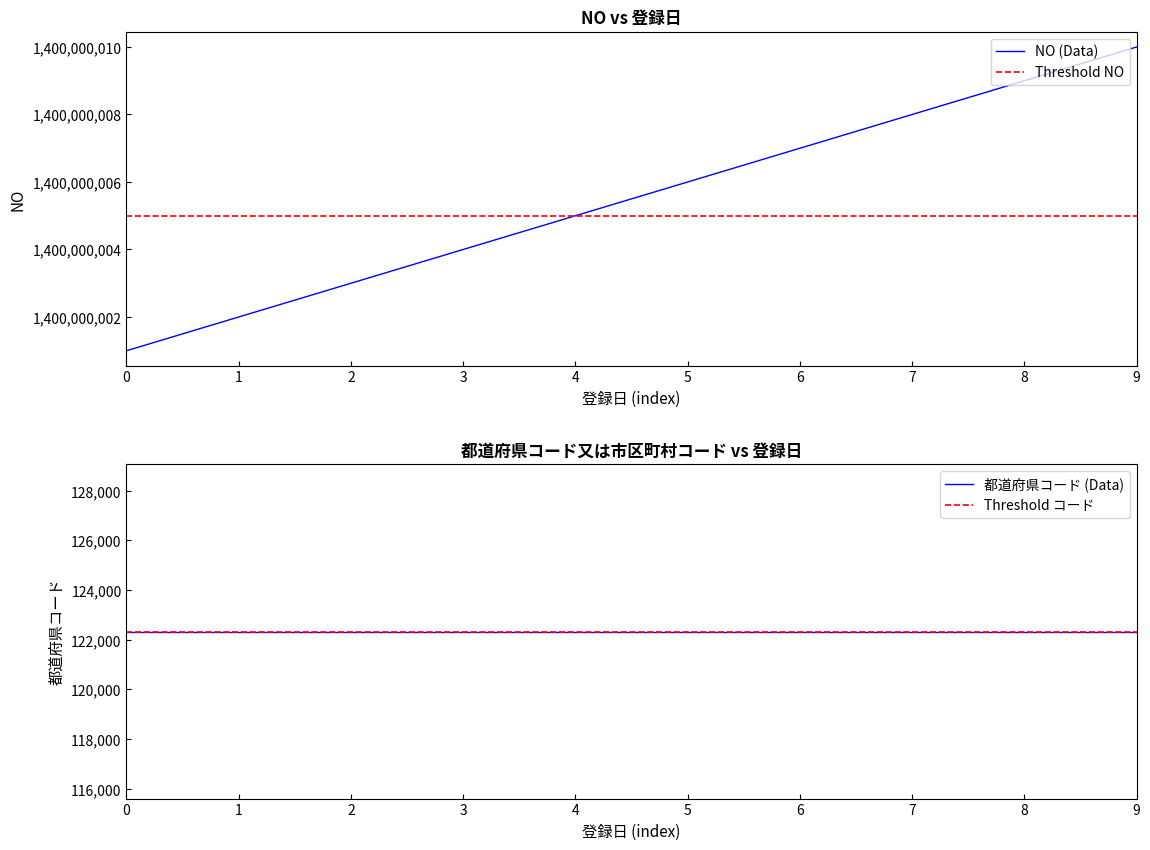

Reading right to left, what are all the values shown in this chart?

NO: 1400000010	1400000009	1400000008	1400000007	1400000006	1400000005	1400000004	1400000003	1400000002	1400000001
都道府県コード又は市区町村コード: 122335	122335	122335	122335	122335	122335	122335	122335	122335	122335